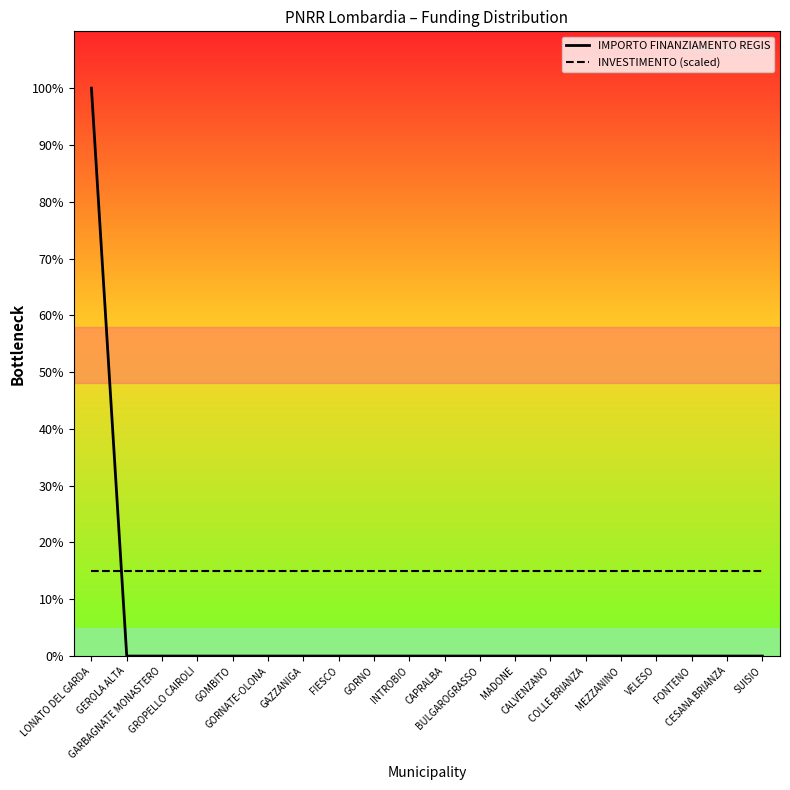

List the series in order of their overall mean, highest first.

INVESTIMENTO (scaled), IMPORTO FINANZIAMENTO REGIS